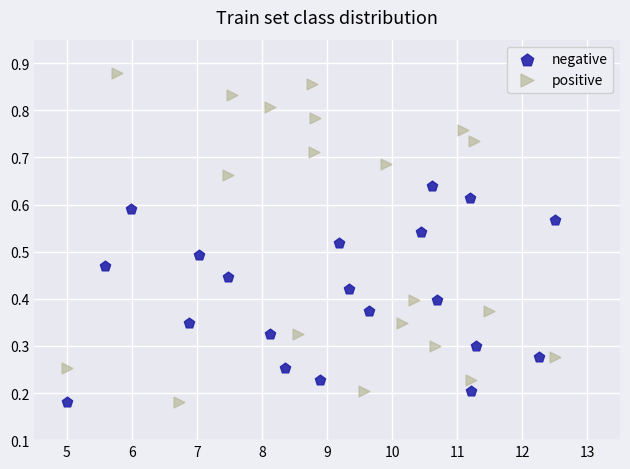

Which series has the widest spread of Y values?

positive